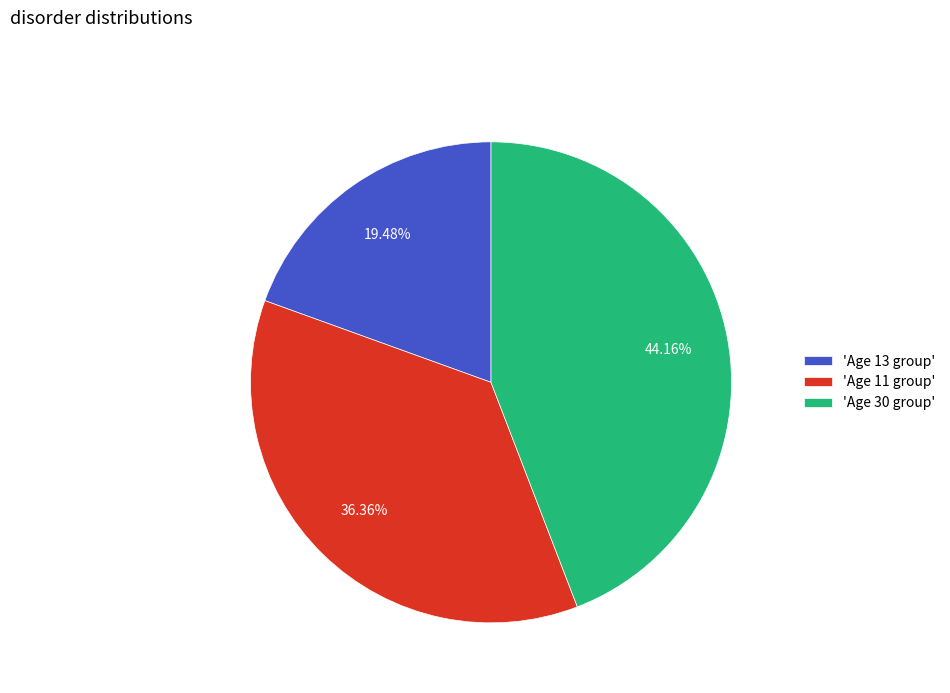

To the nearest percent, what is the difference between the largest and smallest slice percentages?

25%